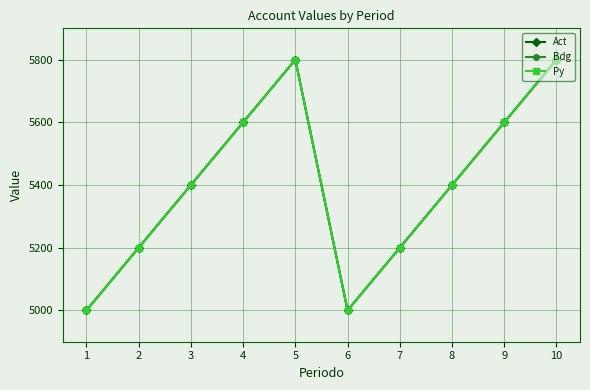

What is the difference between the second highest and second lowest values in the Py series?

800